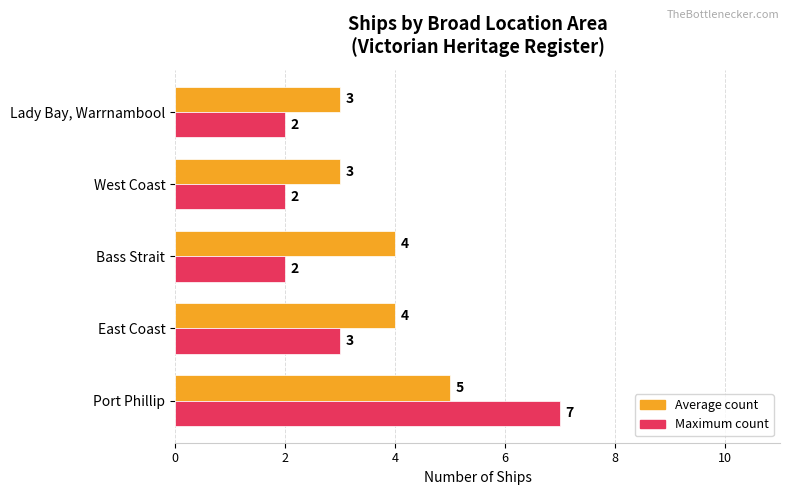

What is the greatest value displayed?

7